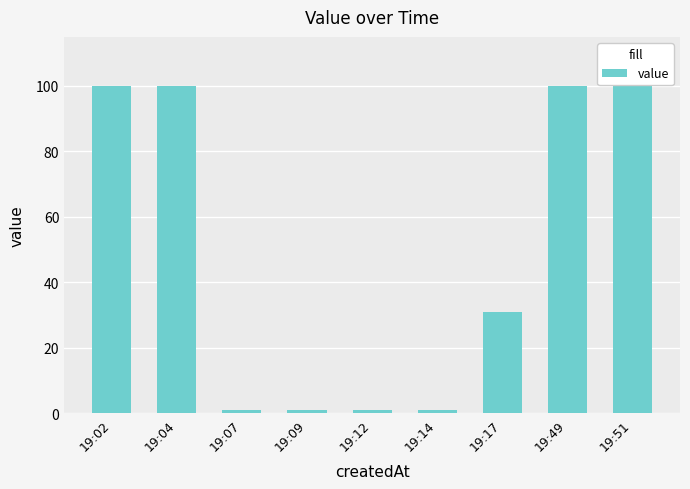

What value does the data have at 19:02?

99.9